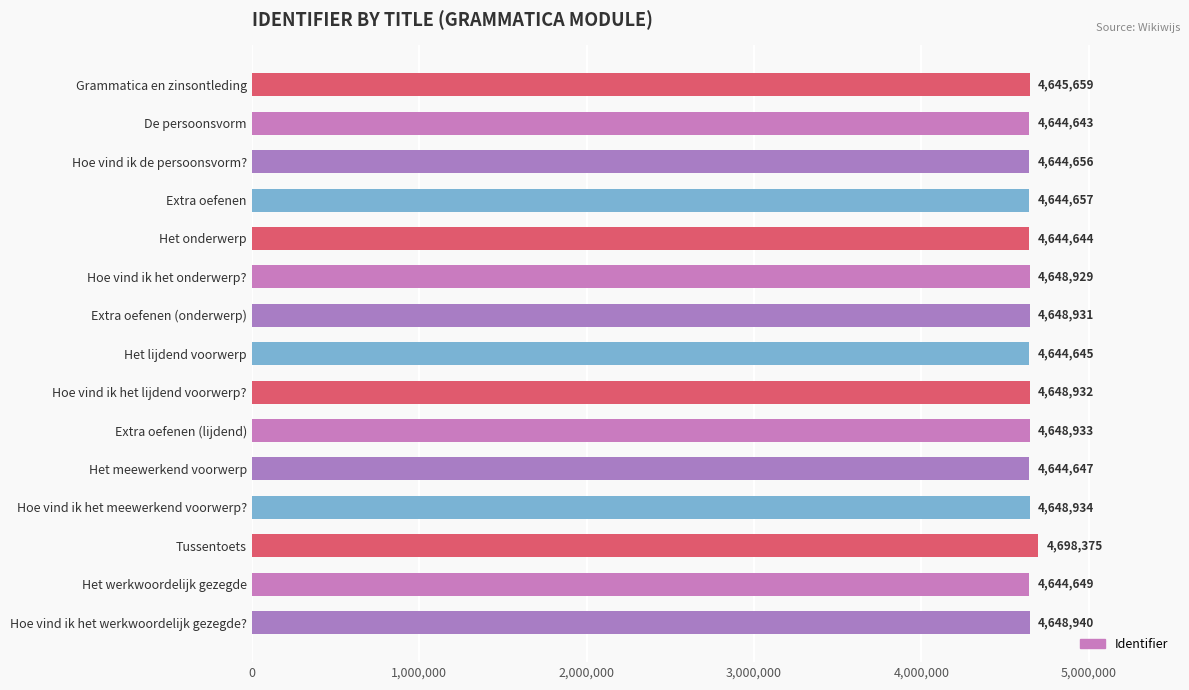

How many data points are less than 4645659?

7